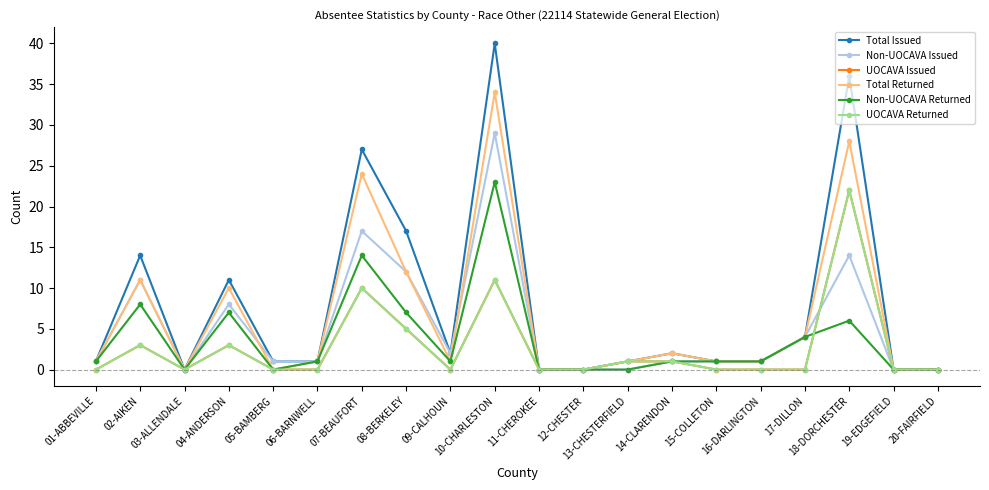

How many intersections are there between Total Returned and Non-UOCAVA Issued?

2